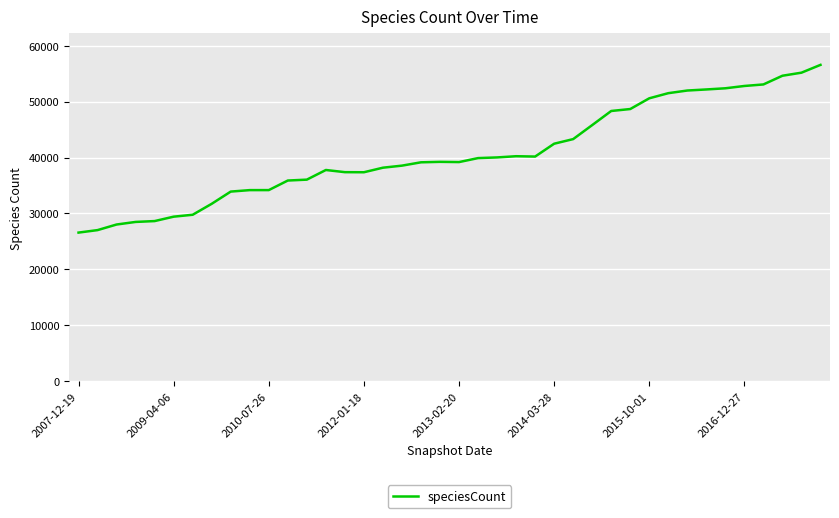

What is the difference between the maximum and minimum values?

29984